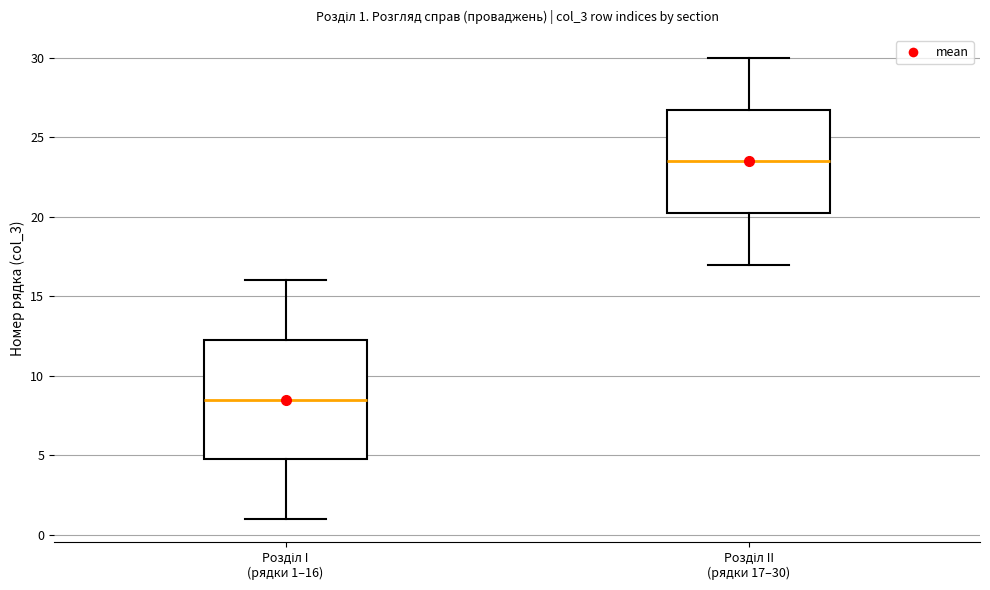

Comparing the boxes themselves (not the whiskers), which one is the tallest?

Розділ I (рядки 1–16)